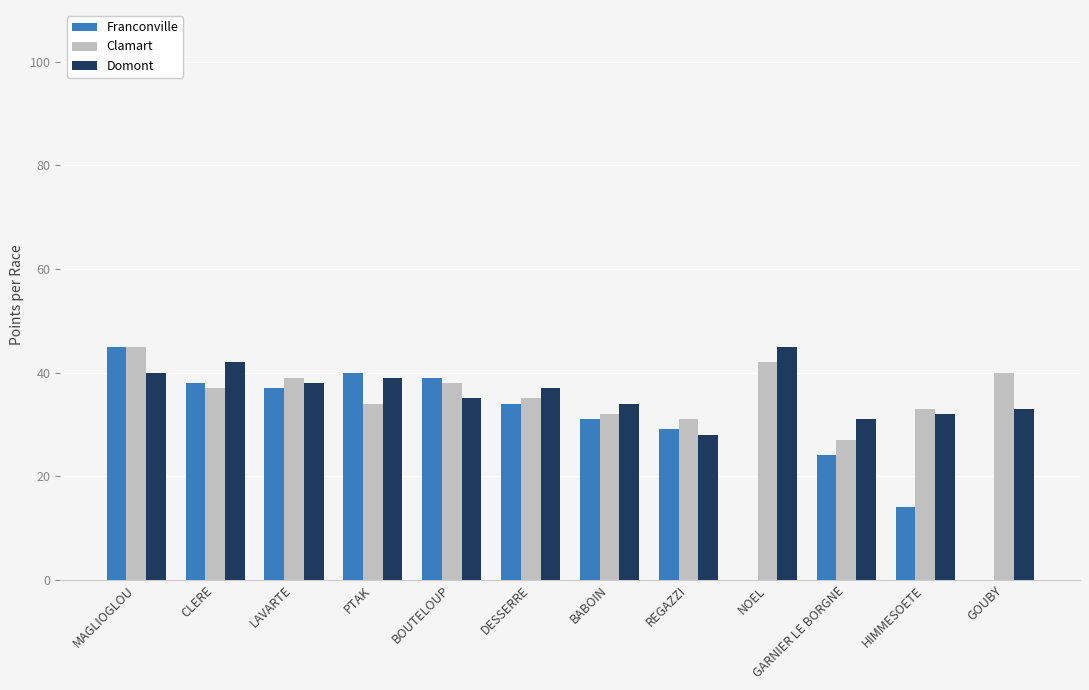

What is the total value across all series at CLERE?

117